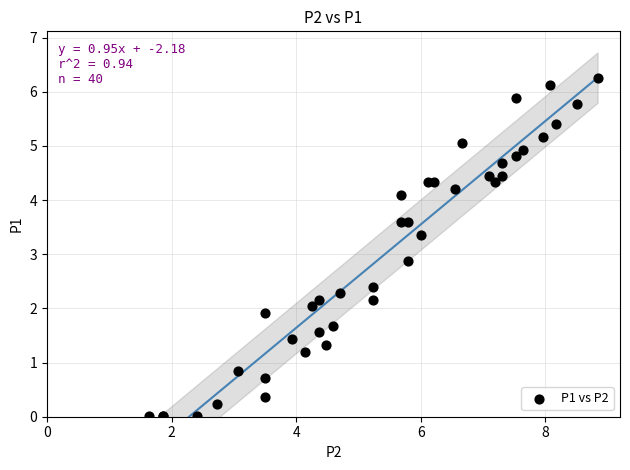

What Y value in the scatter plot is closest to 3?

2.9